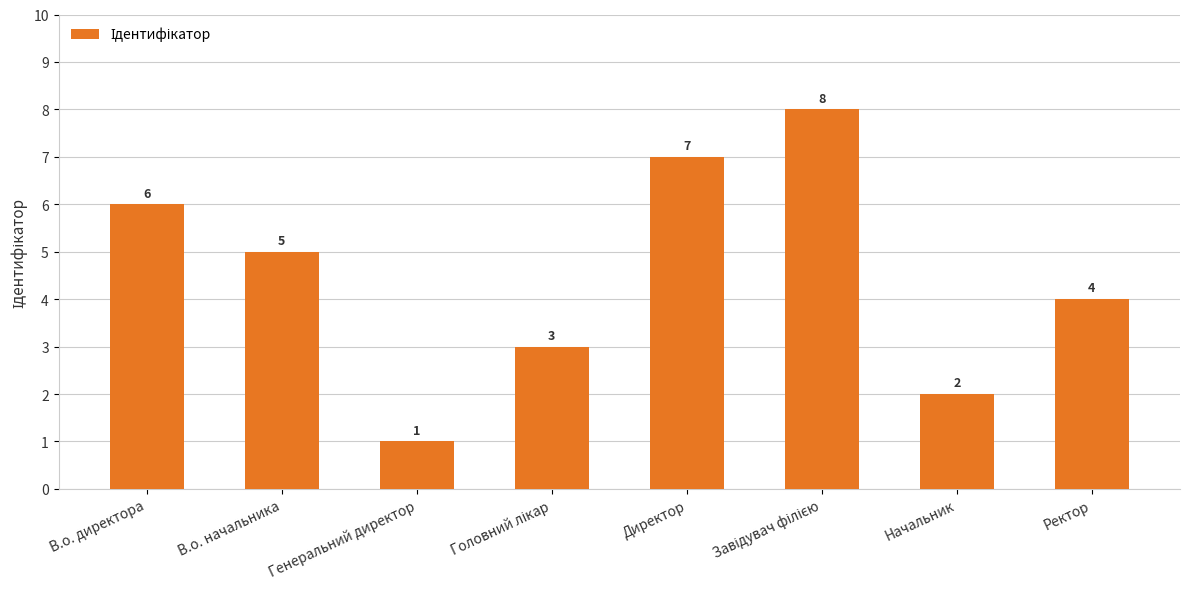

How many series are shown in this chart?

1